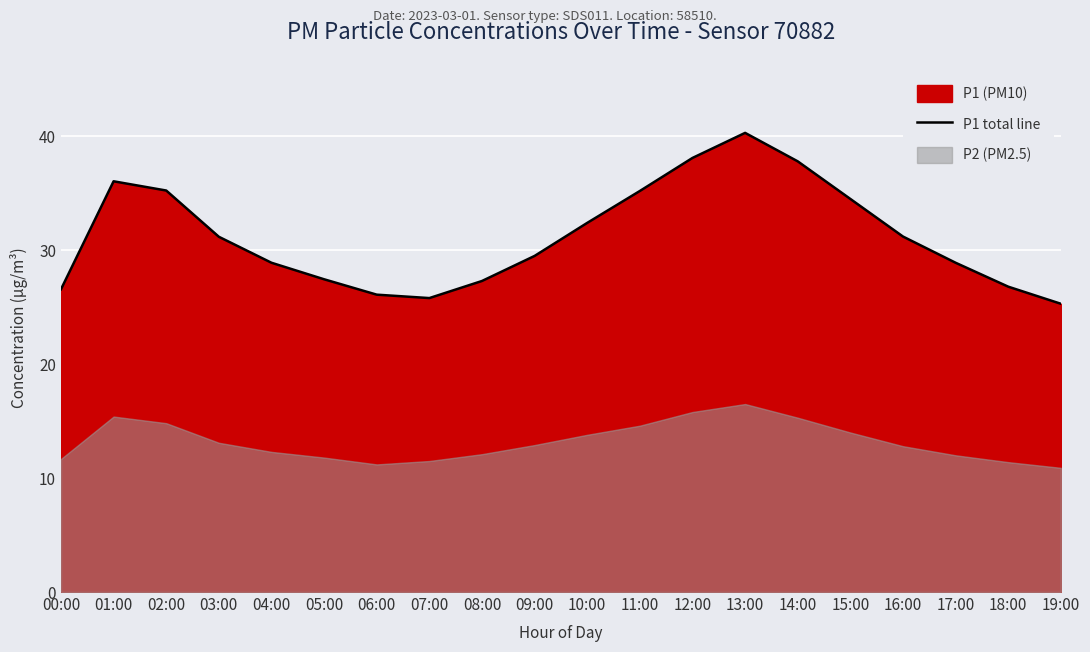

What is the maximum value shown in the chart?

40.3